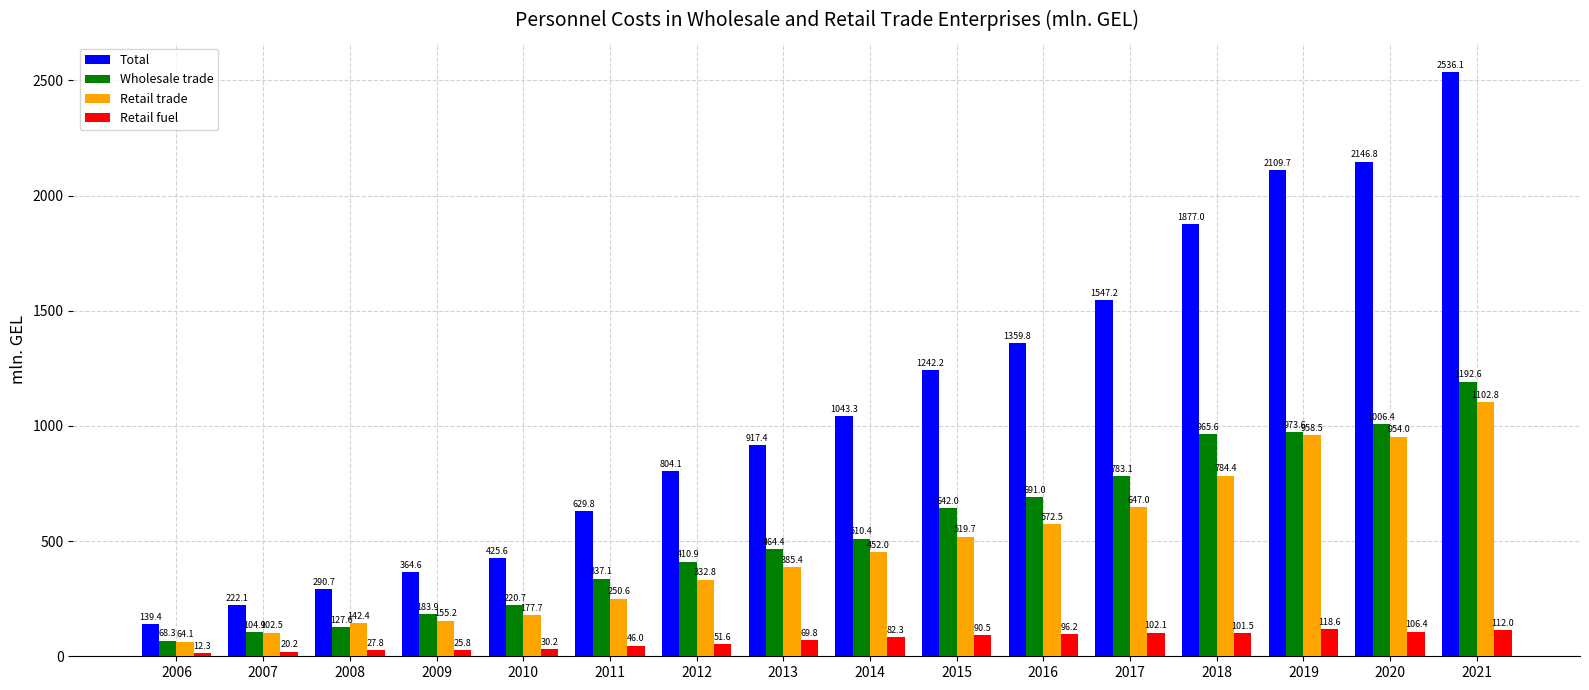

Reading right to left, list all the values displayed in this chart.

Total: 2536.1	2146.8	2109.7	1877.0	1547.2	1359.8	1242.2	1043.3	917.4	804.1	629.8	425.6	364.6	290.7	222.1	139.4
Wholesale trade: 1192.6	1006.4	973.6	965.6	783.1	691.0	642.0	510.4	464.4	410.9	337.1	220.7	183.9	127.6	104.9	68.3
Retail trade: 1102.8	954.0	958.5	784.4	647.0	572.5	519.7	452.0	385.4	332.8	250.6	177.7	155.2	142.4	102.5	64.1
Retail fuel: 112.0	106.4	118.6	101.5	102.1	96.2	90.5	82.3	69.8	51.6	46.0	30.2	25.8	27.8	20.2	12.3